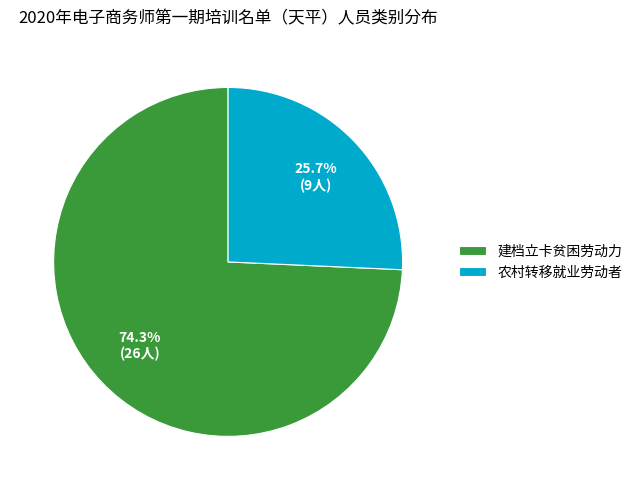

To the nearest percent, what percentage of the pie is 建档立卡贫困劳动力?

74%